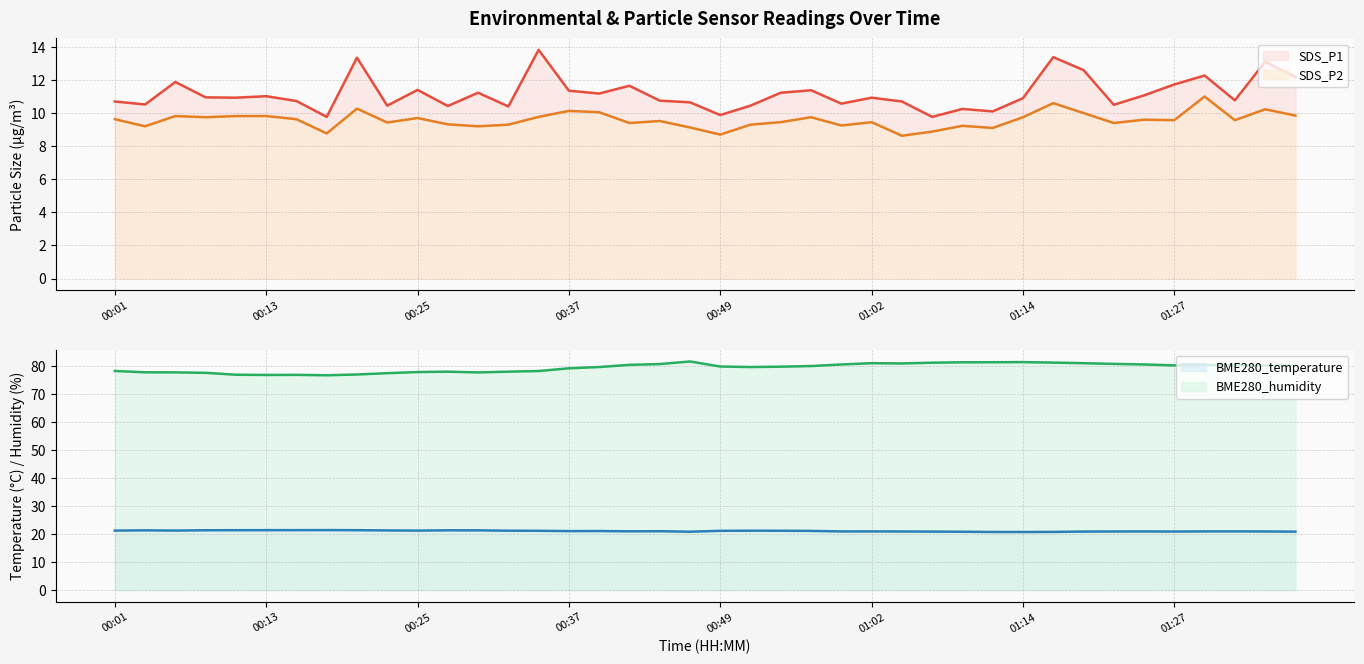

True or false: BME280_temperature and SDS_P2 intersect in this chart.

False